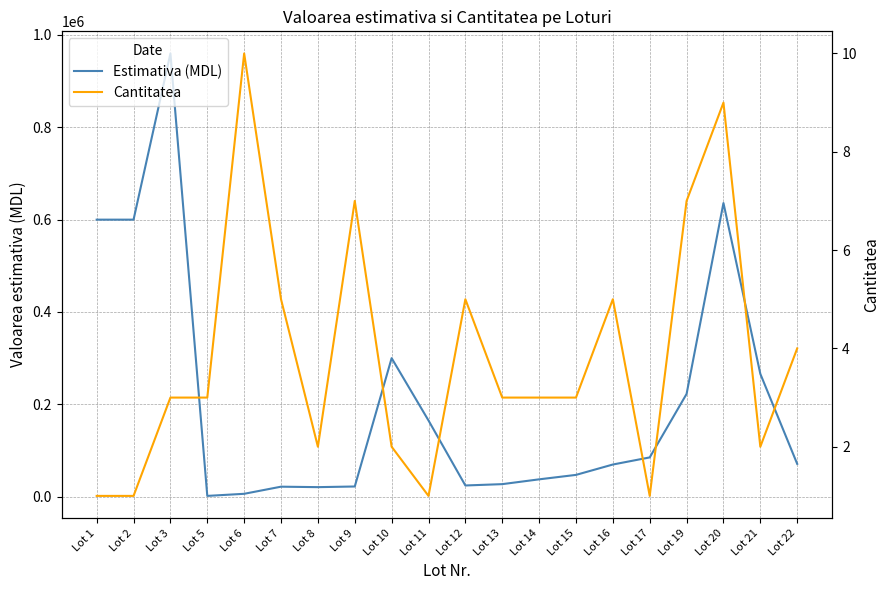

What is the lowest value of the Cantitatea series?

1